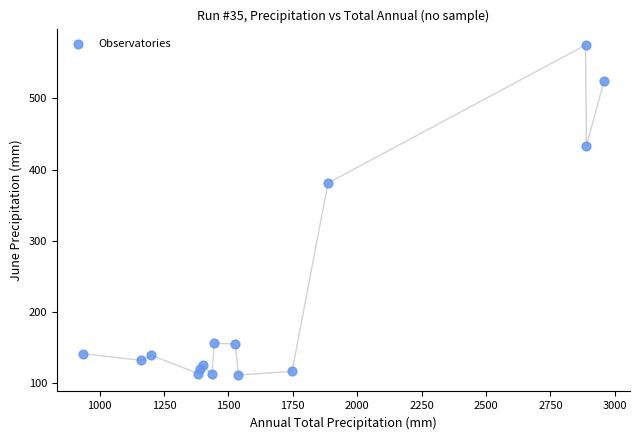

What is the range of X values (max minus min)?

2022.0